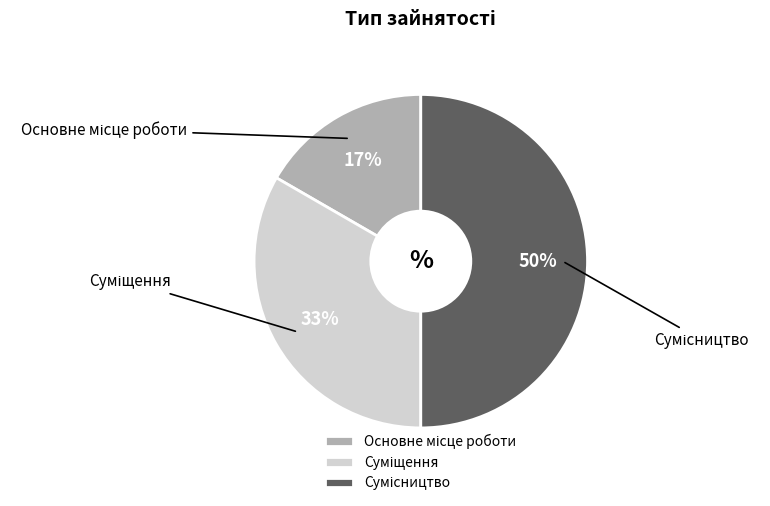

To the nearest percent, what is the difference between the largest and smallest slice percentages?

33%